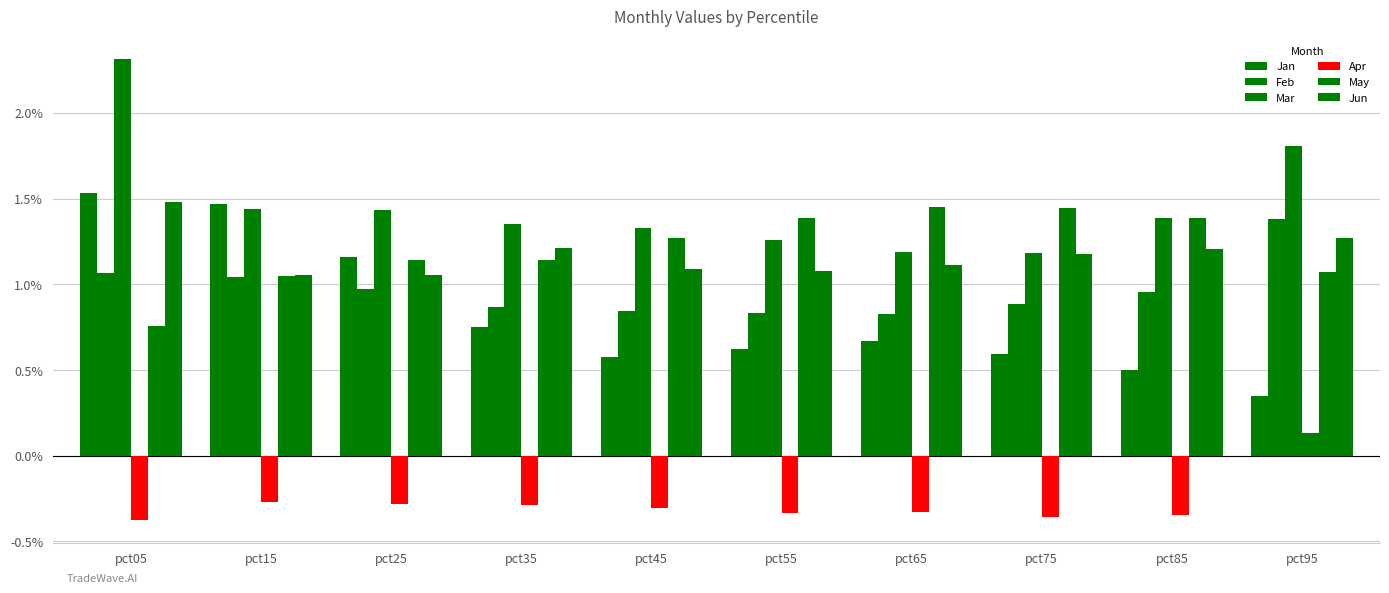

What is the difference between the second highest and second lowest values in the Jun series?

0.2